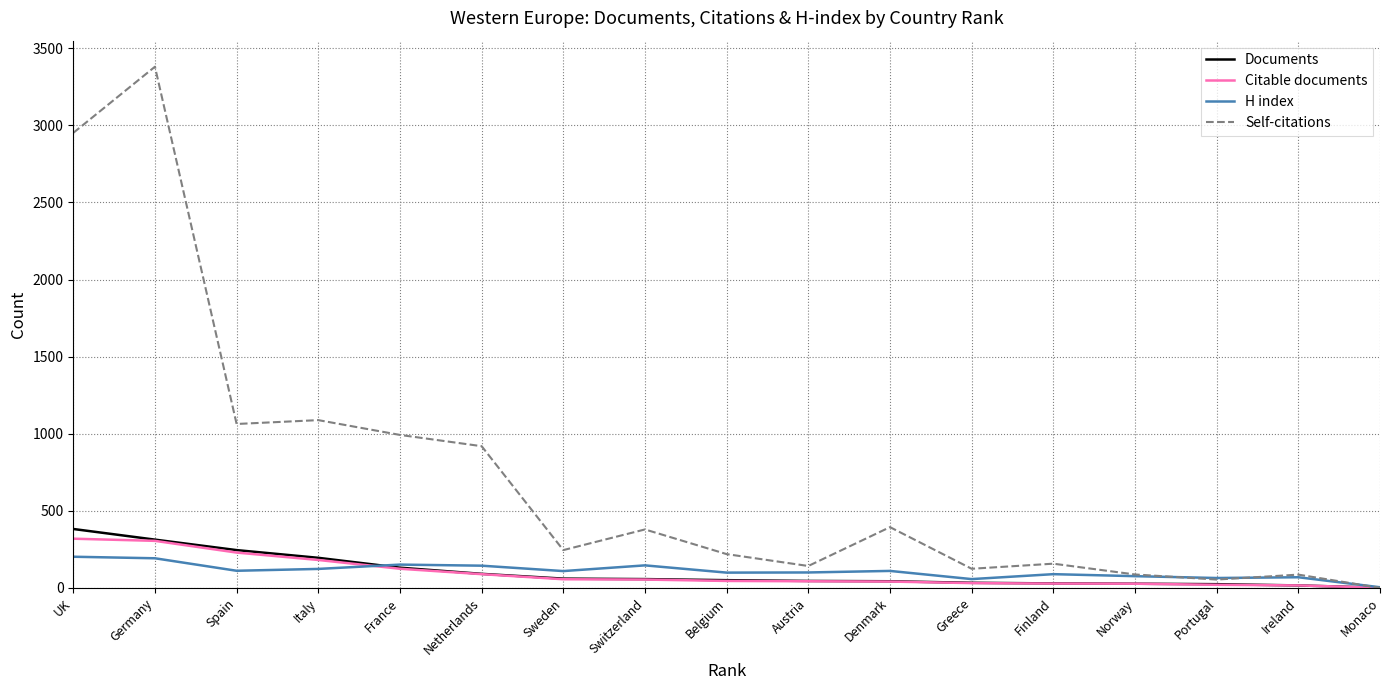

At which label does Self-citations first exceed 245?

UK